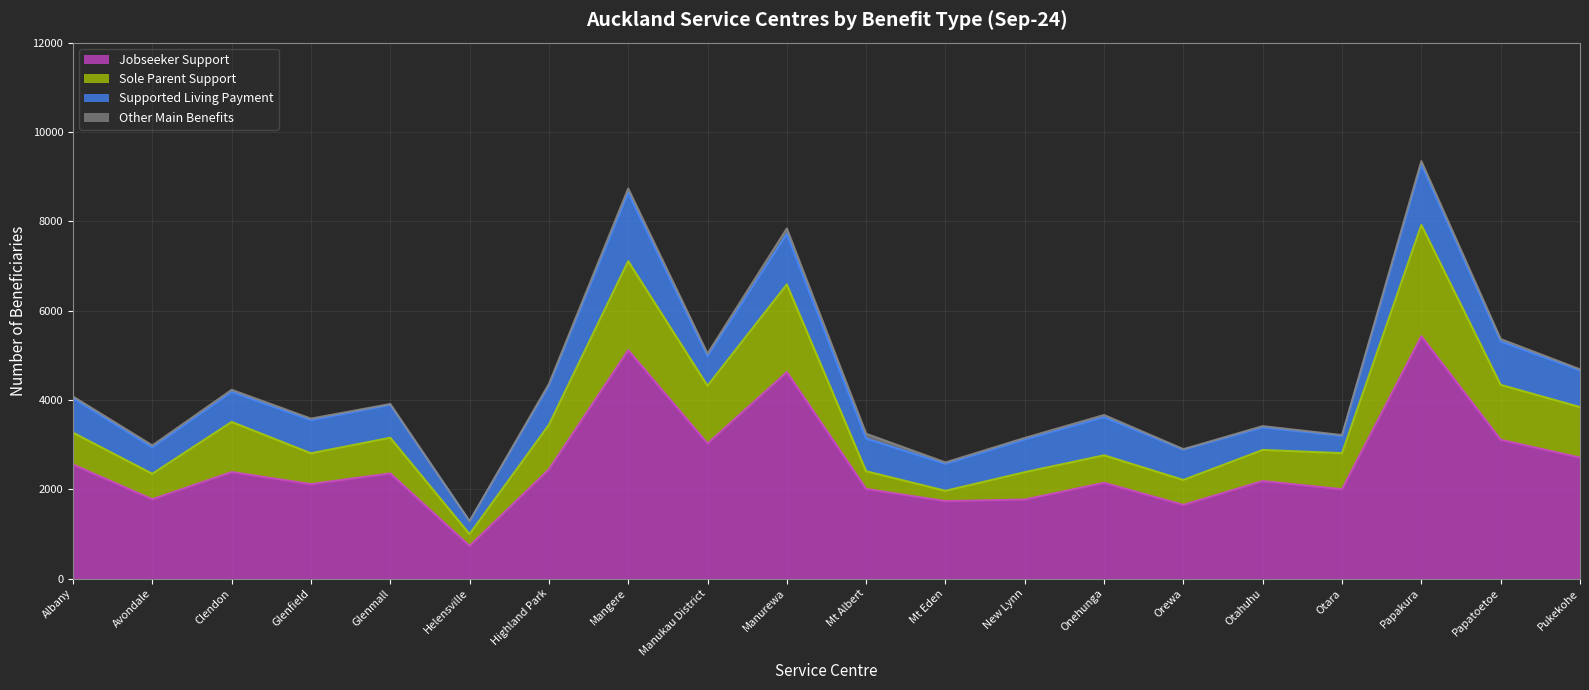

At which label does Jobseeker Support reach its minimum?

Helensville